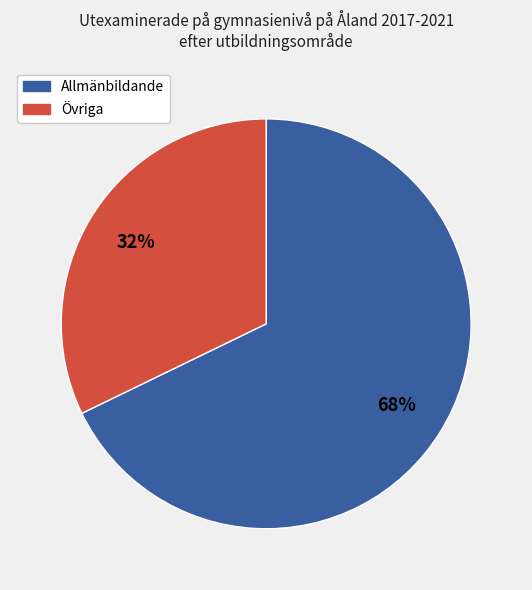

Rank the categories by value from lowest to highest.

Övriga, Allmänbildande